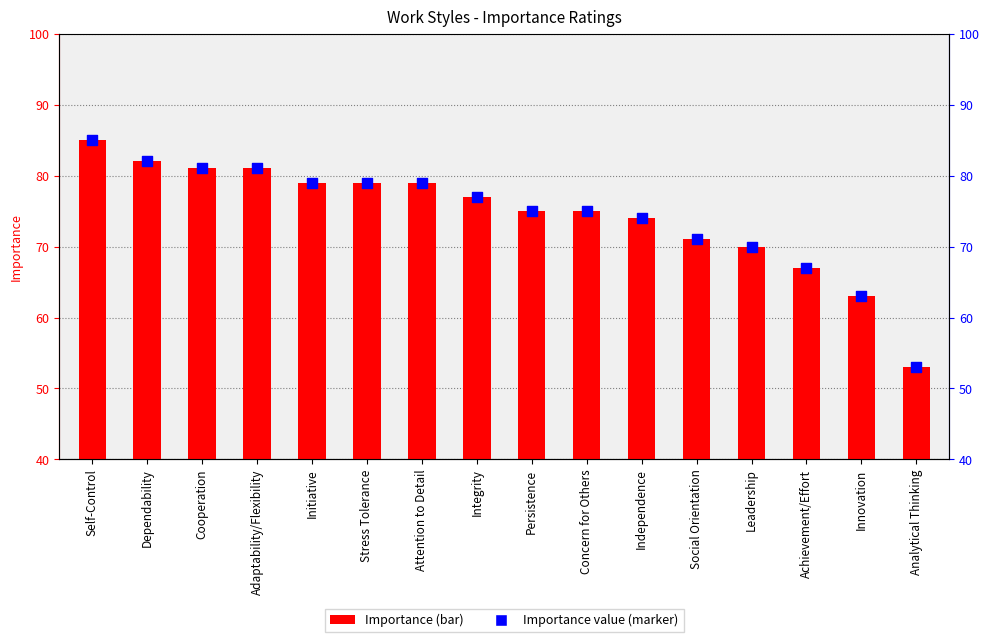

What is the total value across all series at Concern for Others?

150